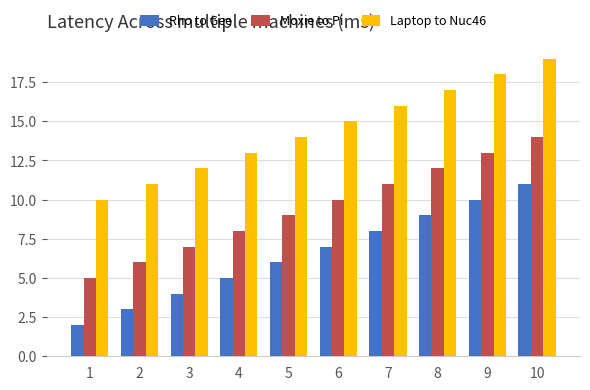

At which category is the sum across all series the highest?

10